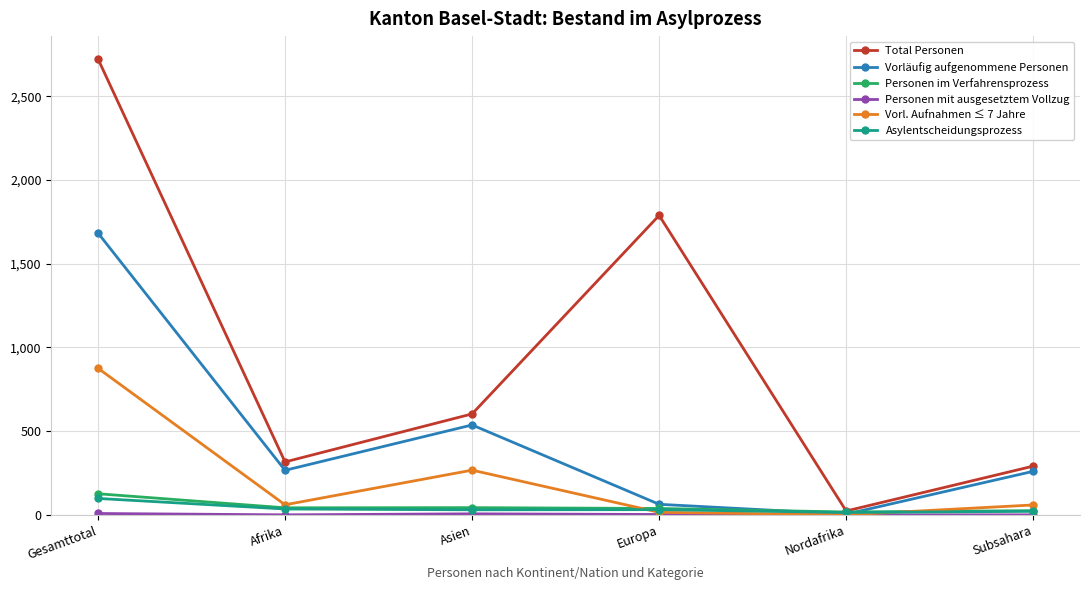

How many lines are shown in the chart?

6